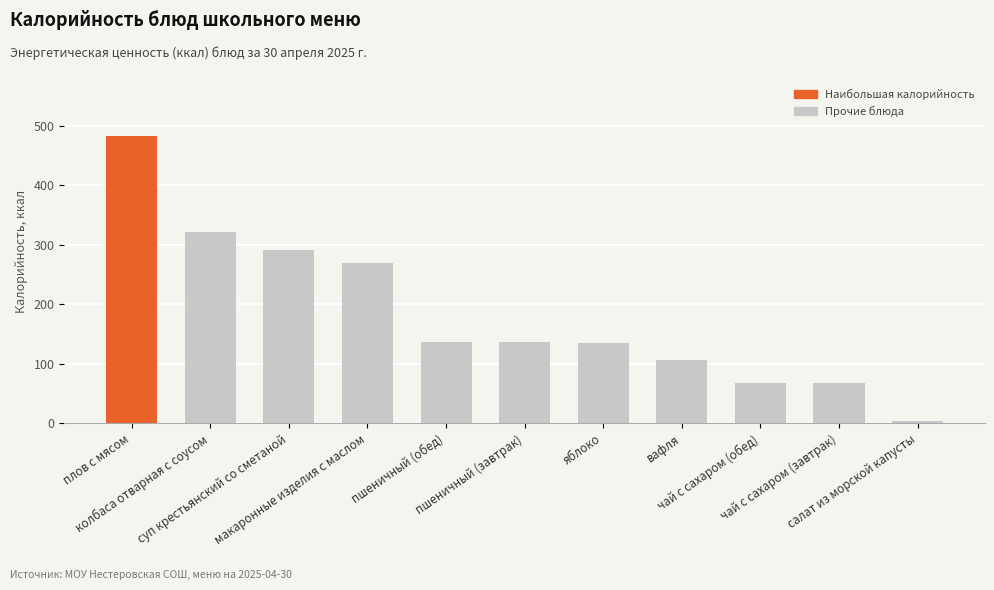

What is the value of the 2nd bar from the left?

320.8